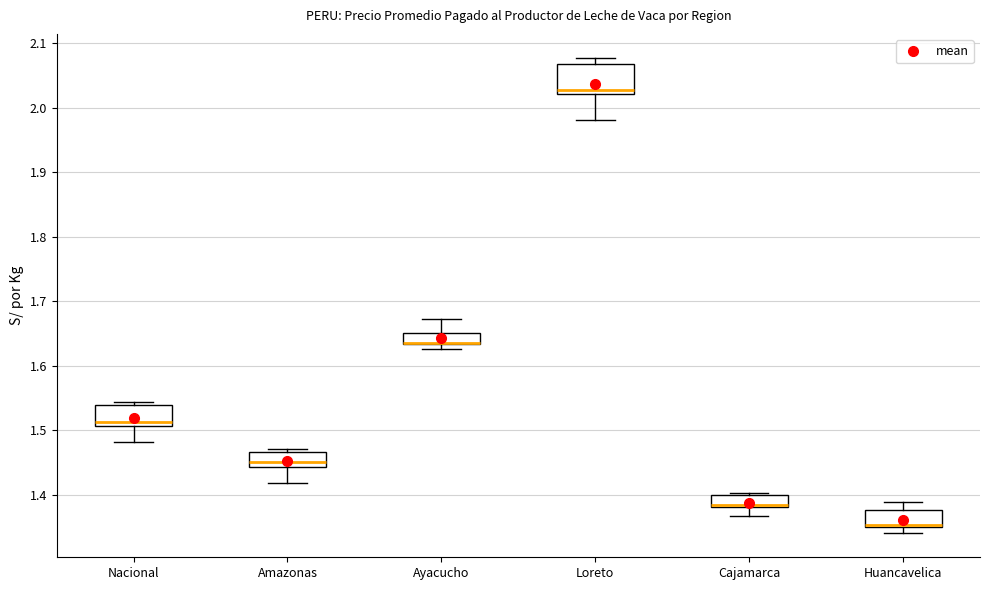

Reading left to right, read every box against the y-axis: the position of its median line, the range the box covers, and the ends of its whiskers. The values are not printed on the chart, so give them approximately, as read against the axis.

Nacional: median 1.51 (just above the box's lower edge), box 1.51 to 1.54, whiskers 1.48 to 1.54 (just above the box's upper edge)
Amazonas: median 1.45, box 1.44 to 1.47, whiskers 1.42 to 1.47 (just above the box's upper edge)
Ayacucho: median 1.63 (drawn on the box's lower edge), box 1.63 to 1.65, whiskers 1.63 (below the box's lower edge) to 1.67
Loreto: median 2.03, box 2.02 to 2.07, whiskers 1.98 to 2.08
Cajamarca: median 1.38 (drawn on the box's lower edge), box 1.38 to 1.40, whiskers 1.37 to 1.40 (just above the box's upper edge)
Huancavelica: median 1.35 (drawn on the box's lower edge), box 1.35 to 1.38, whiskers 1.34 to 1.39